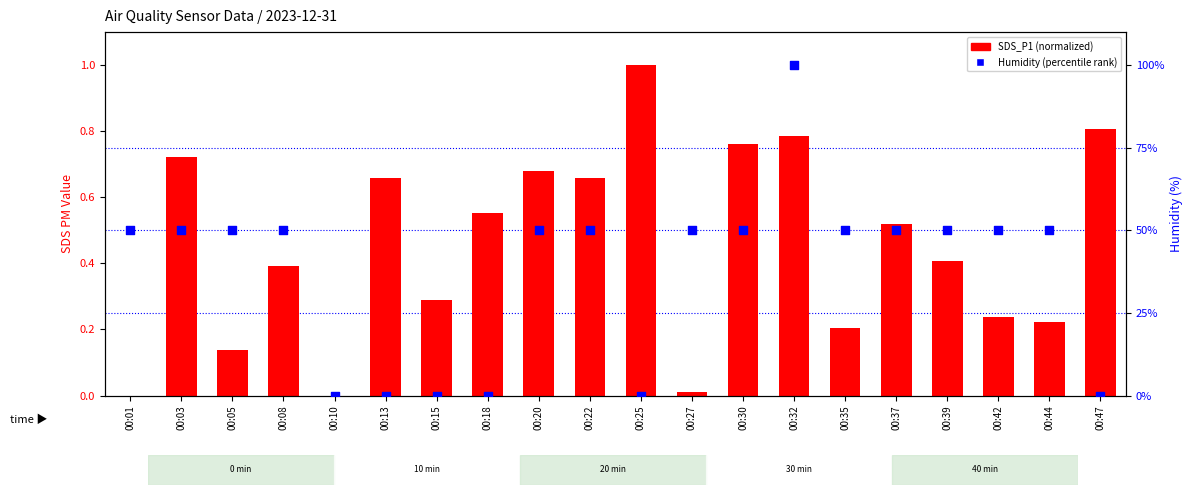

Which series has the largest total across all categories?

Humidity (percentile)